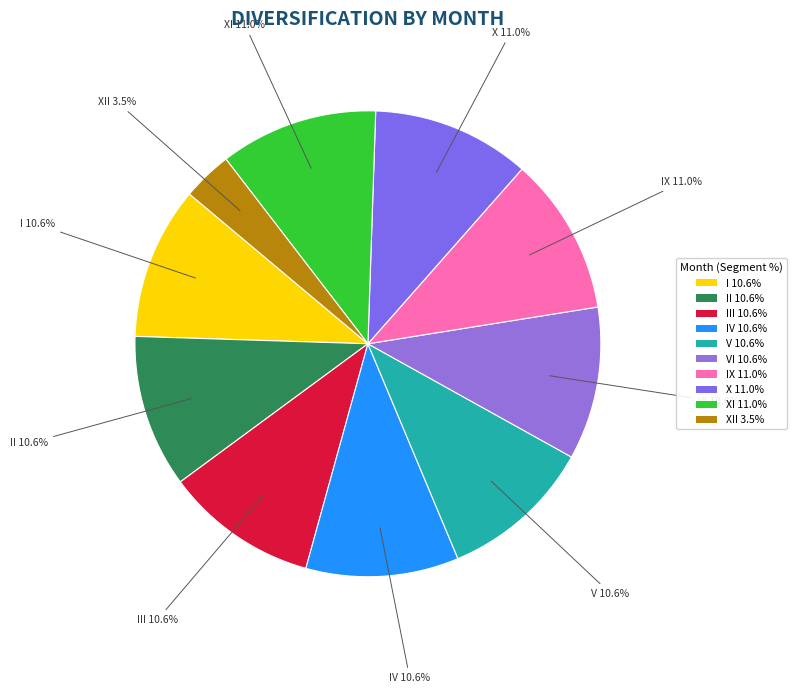

Is there a majority slice in this chart?

No